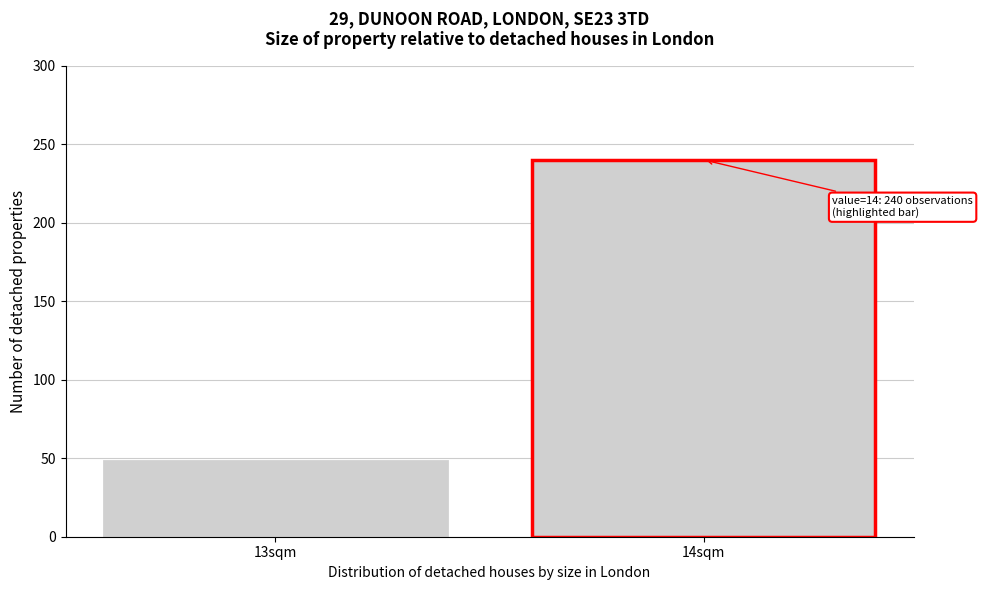

Reading left to right, list all the values displayed in this chart.

48	240